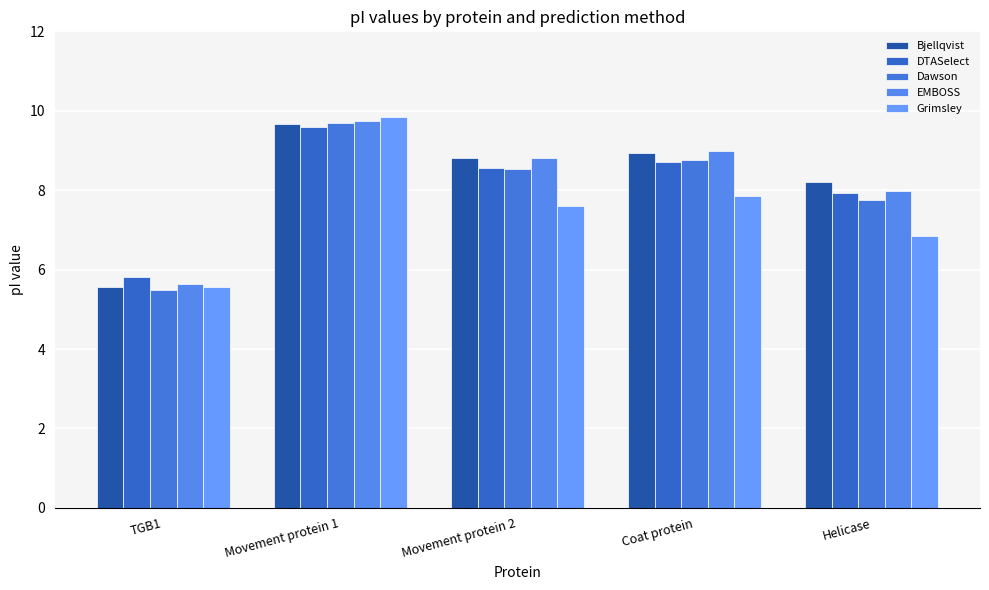

Reading left to right, list all the values displayed in this chart.

Bjellqvist: 5.5	9.7	8.8	8.9	8.2
DTASelect: 5.8	9.6	8.6	8.7	7.9
Dawson: 5.5	9.7	8.5	8.8	7.7
EMBOSS: 5.6	9.8	8.8	9.0	8.0
Grimsley: 5.6	9.8	7.6	7.8	6.8